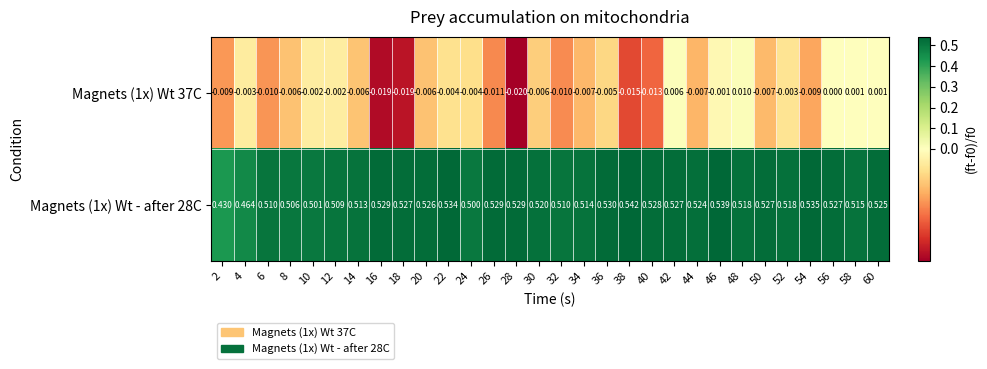

Which series has the largest total across all categories?

Magnets (1x) Wt - after 28C